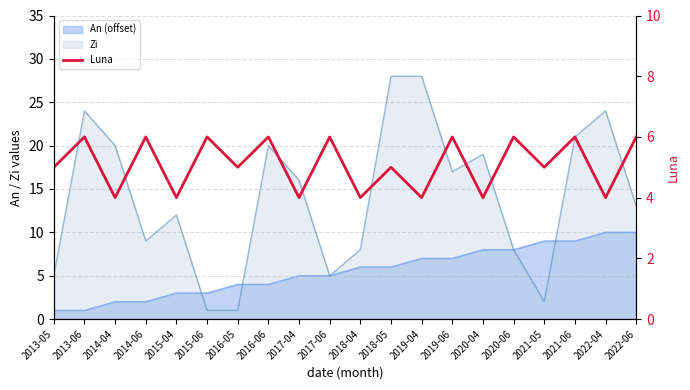

Count the values in the range 4 to 6.

20